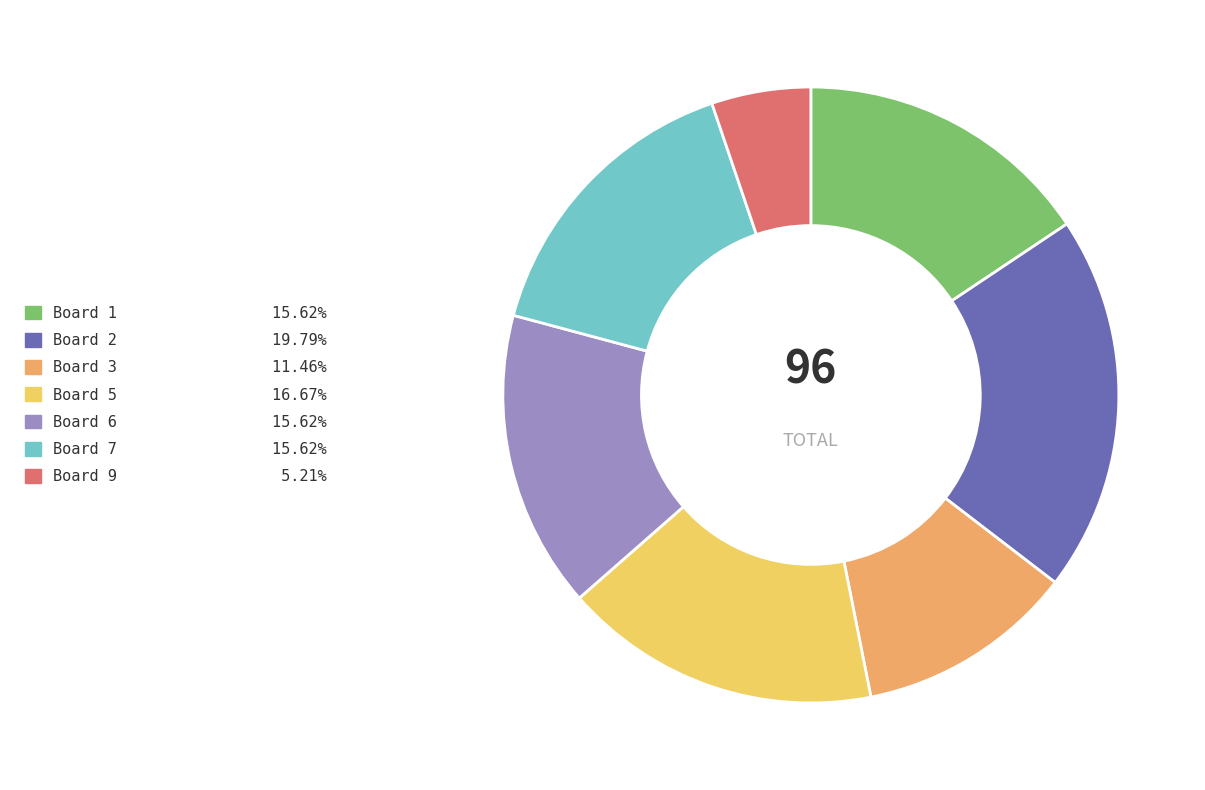

What is the largest slice in the pie chart?

Board 2